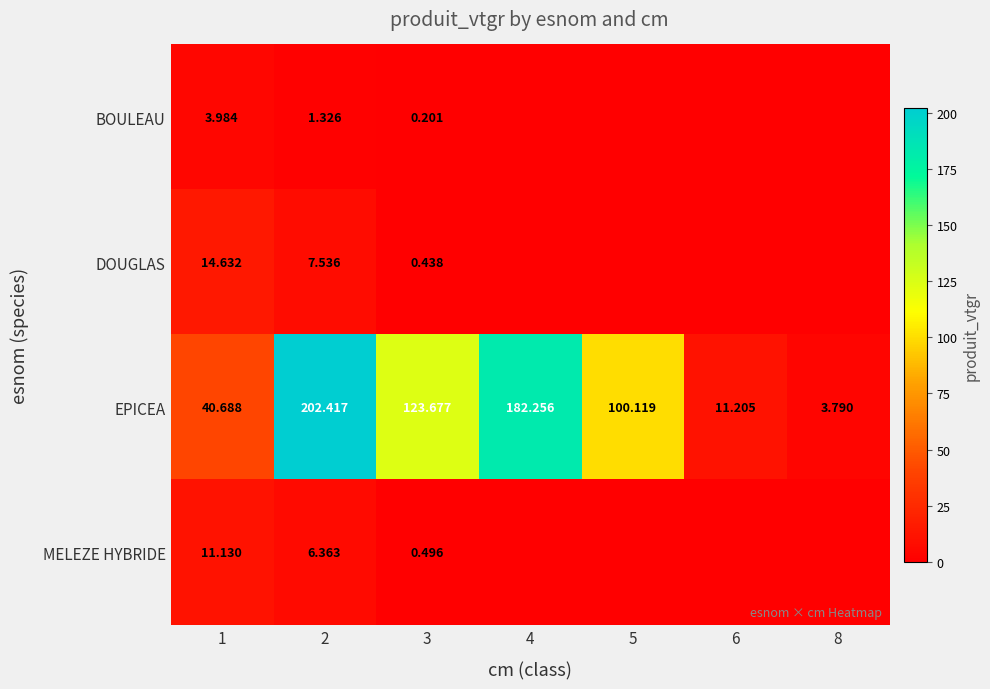

Which series changed the most between 2 and 3?

EPICEA